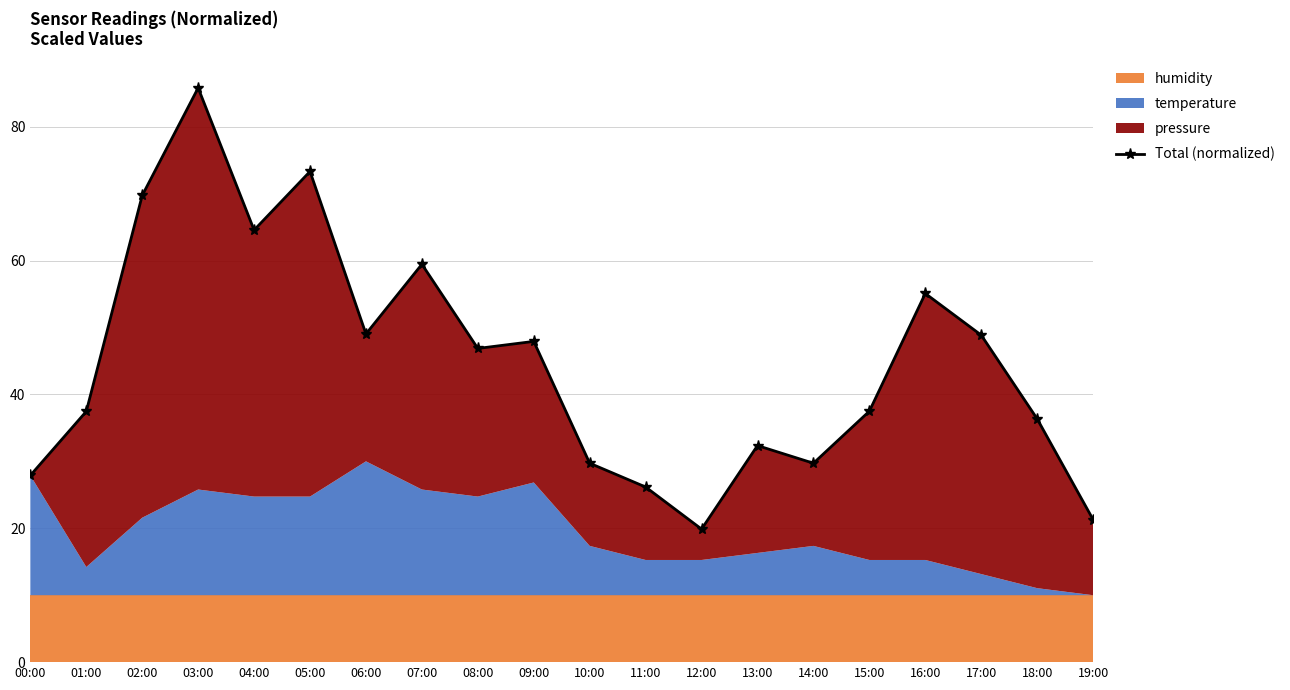

The chart shows a value of 102.1 at 04:00. True or false?

False